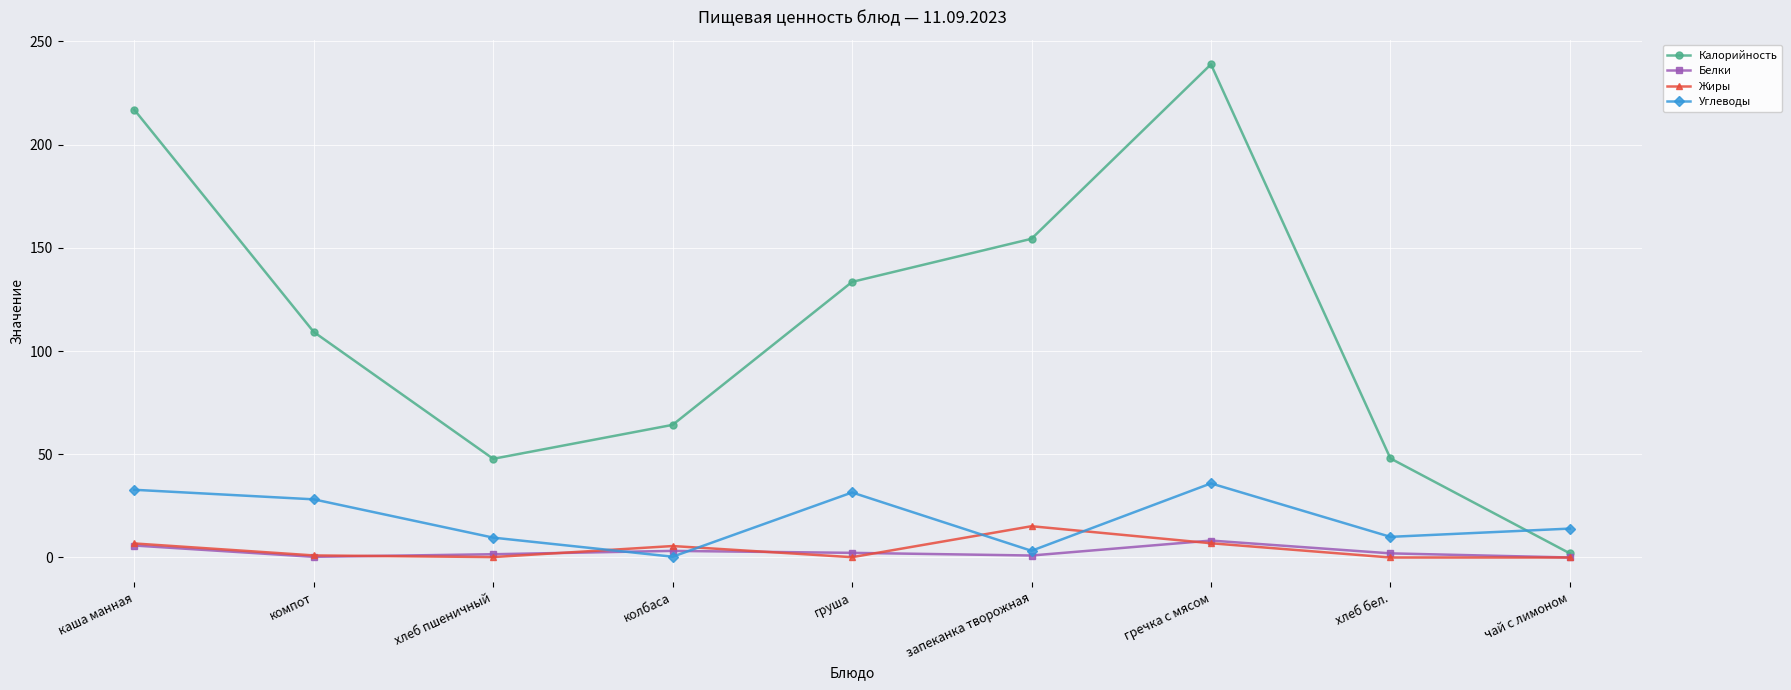

The value of Калорийность at каша манная is 216.9. True or false?

True